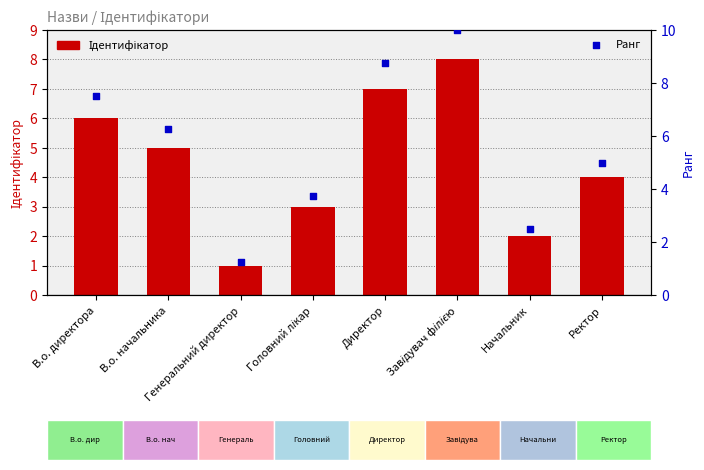

What are all the series names shown in the legend?

Ідентифікатор, Ранг